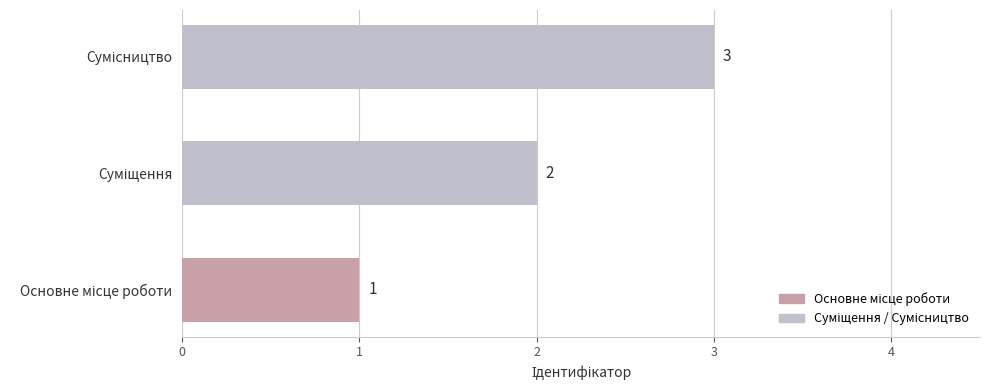

What is the smallest value displayed?

1